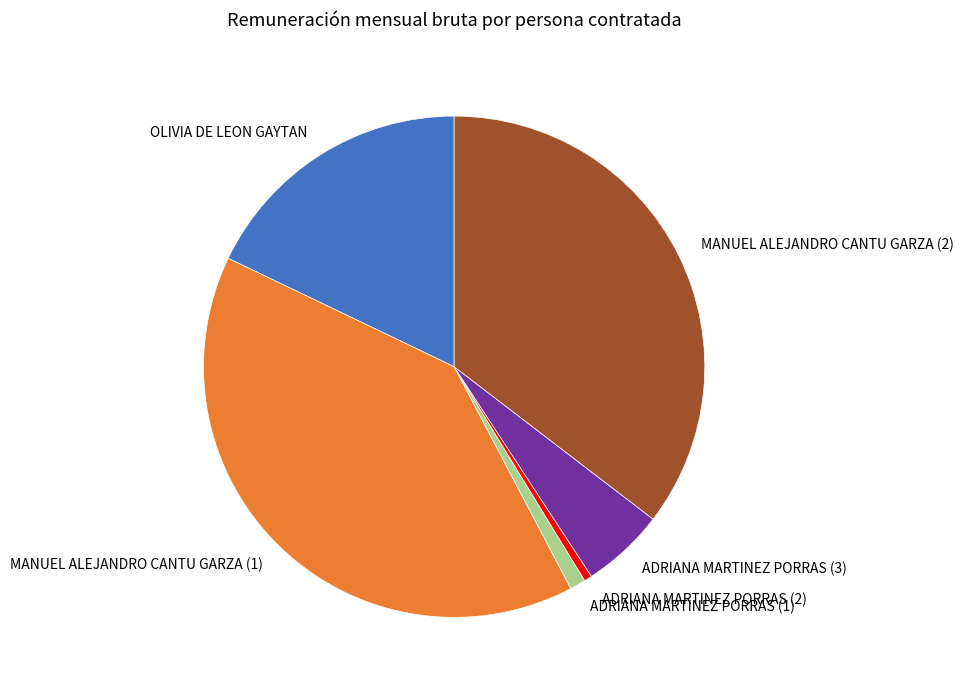

How many slices are in this pie chart?

6